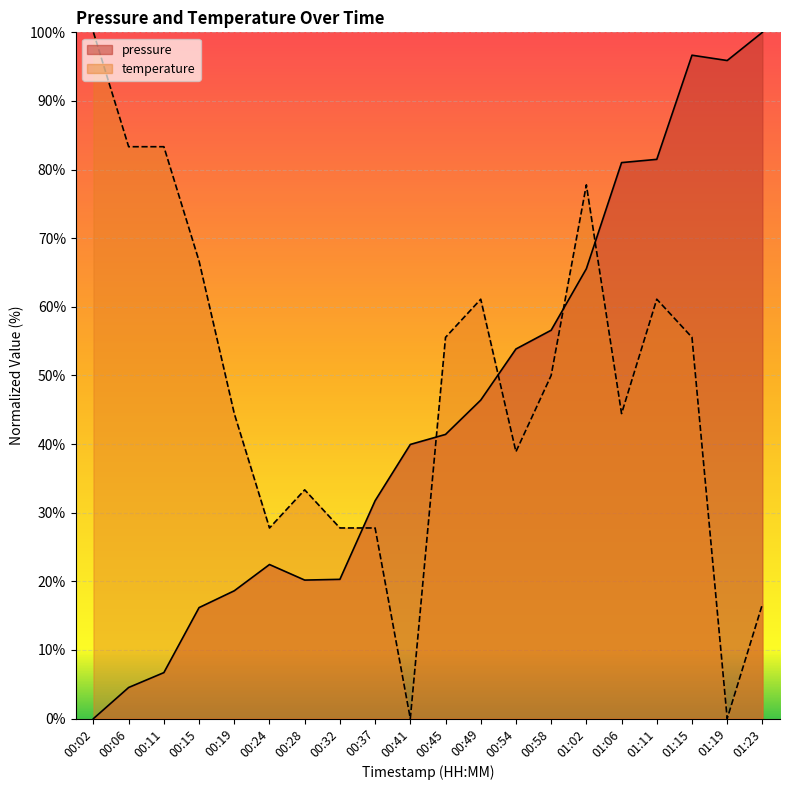

How many lines are shown in the chart?

2